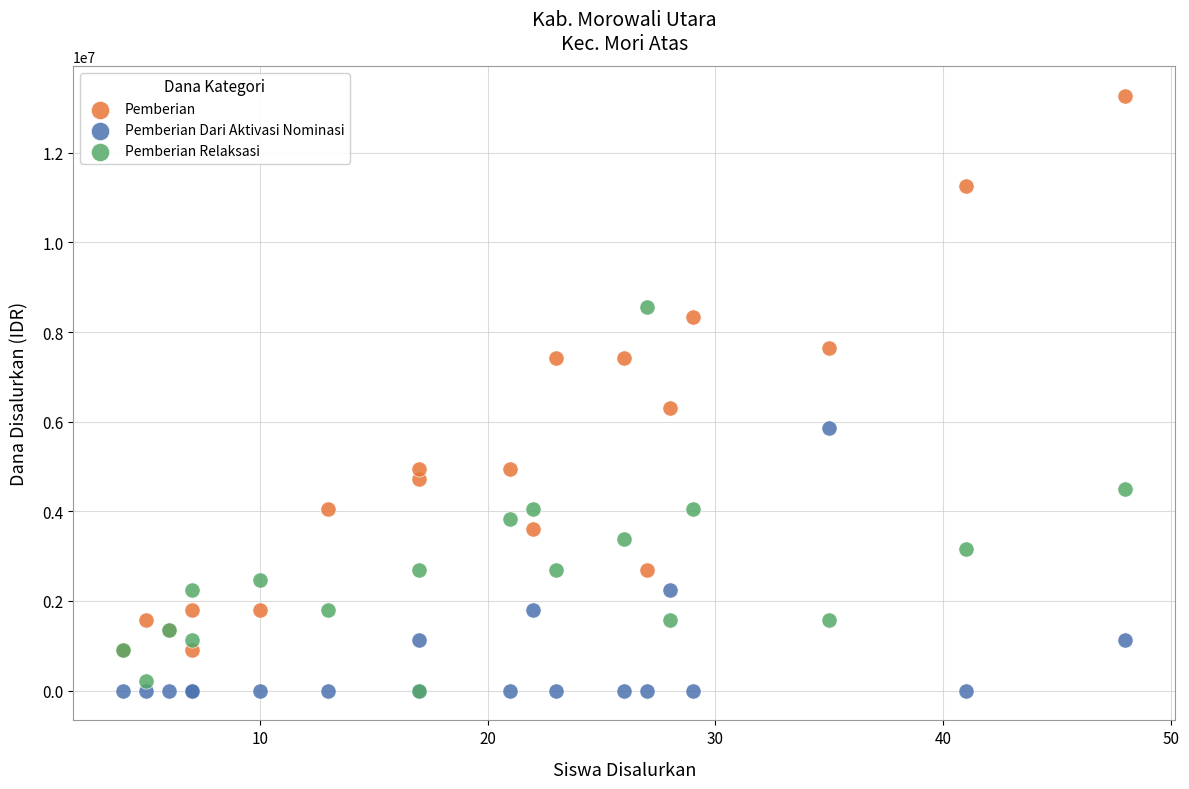

What are all the series names shown in the legend?

Pemberian, Pemberian Dari Aktivasi Nominasi, Pemberian Relaksasi